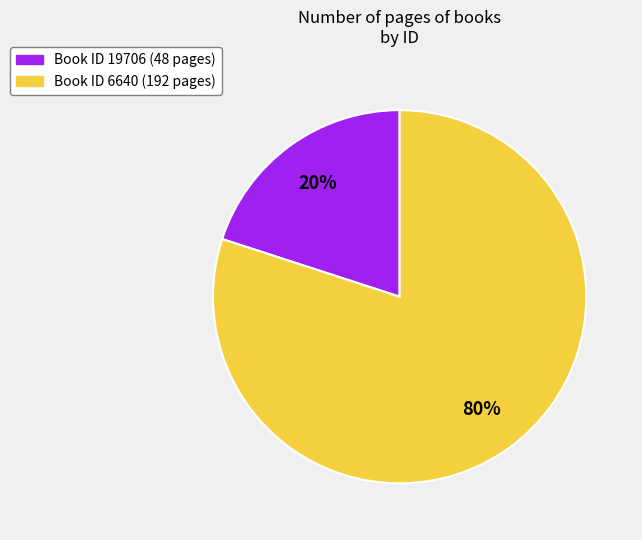

Is there any slice that represents more than half of the pie?

Yes